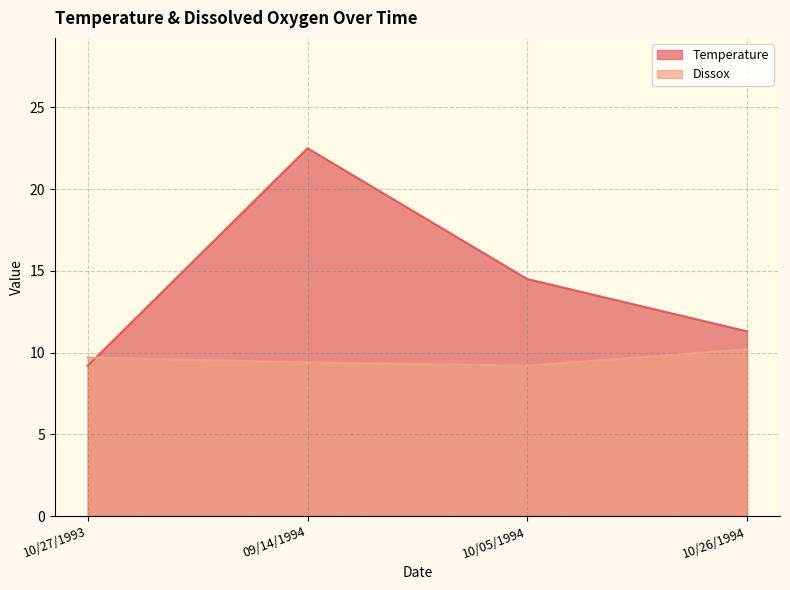

True or false: Temperature has a value of 9.4 at 10/05/1994.

False